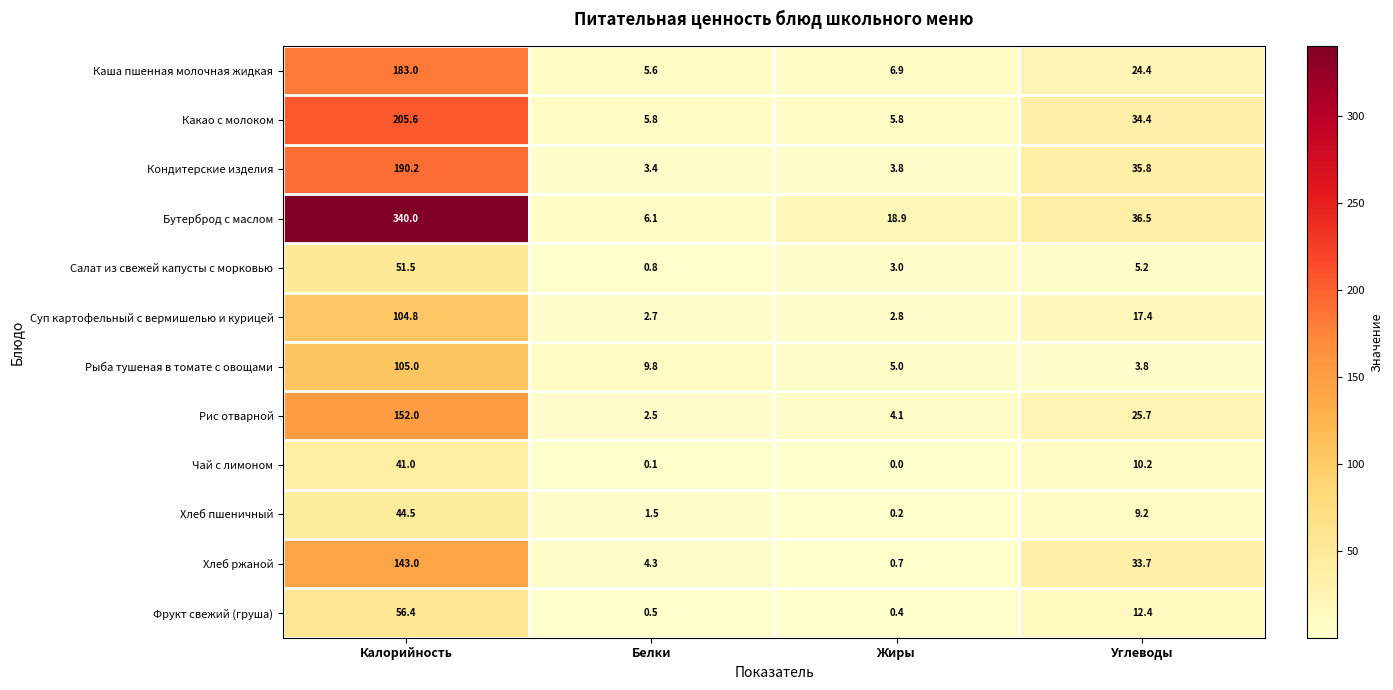

Where does the Каша пшенная молочная жидкая series first go above 24?

Калорийность